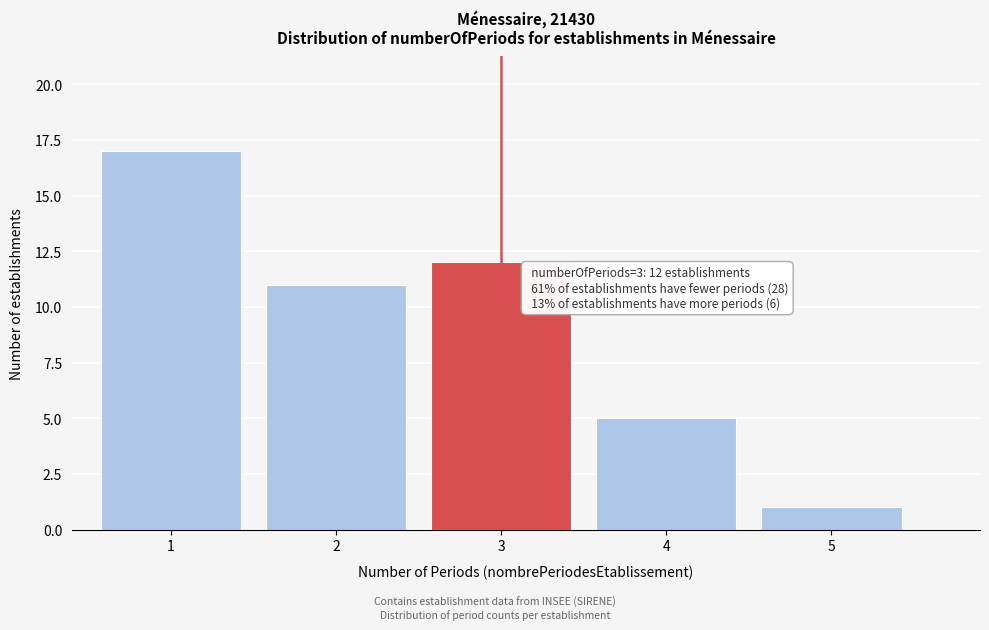

Reading right to left, transcribe all the data shown in this chart.

5=1	4=5	3=12	2=11	1=17